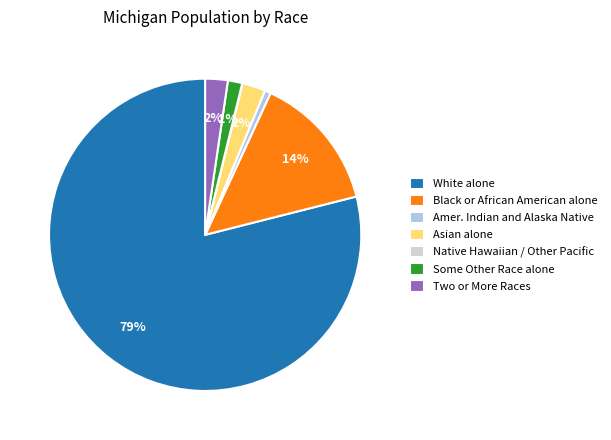

What percentage is the Amer. Indian and Alaska Native slice, to the nearest percent?

1%